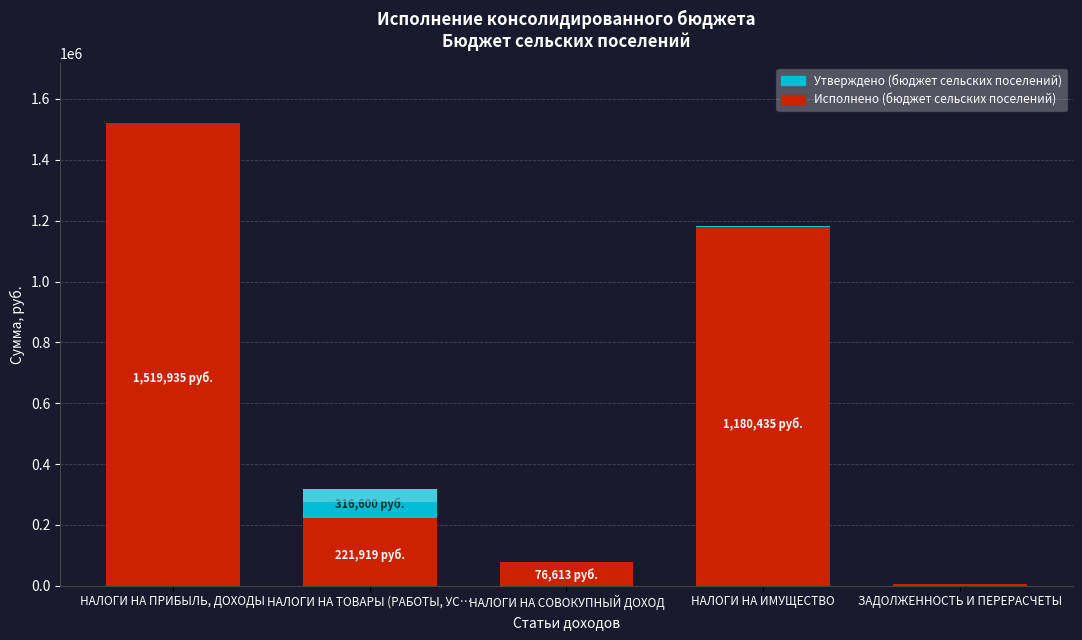

What is the average value of the Утверждено (бюджет сельских поселений) series?

19500.5